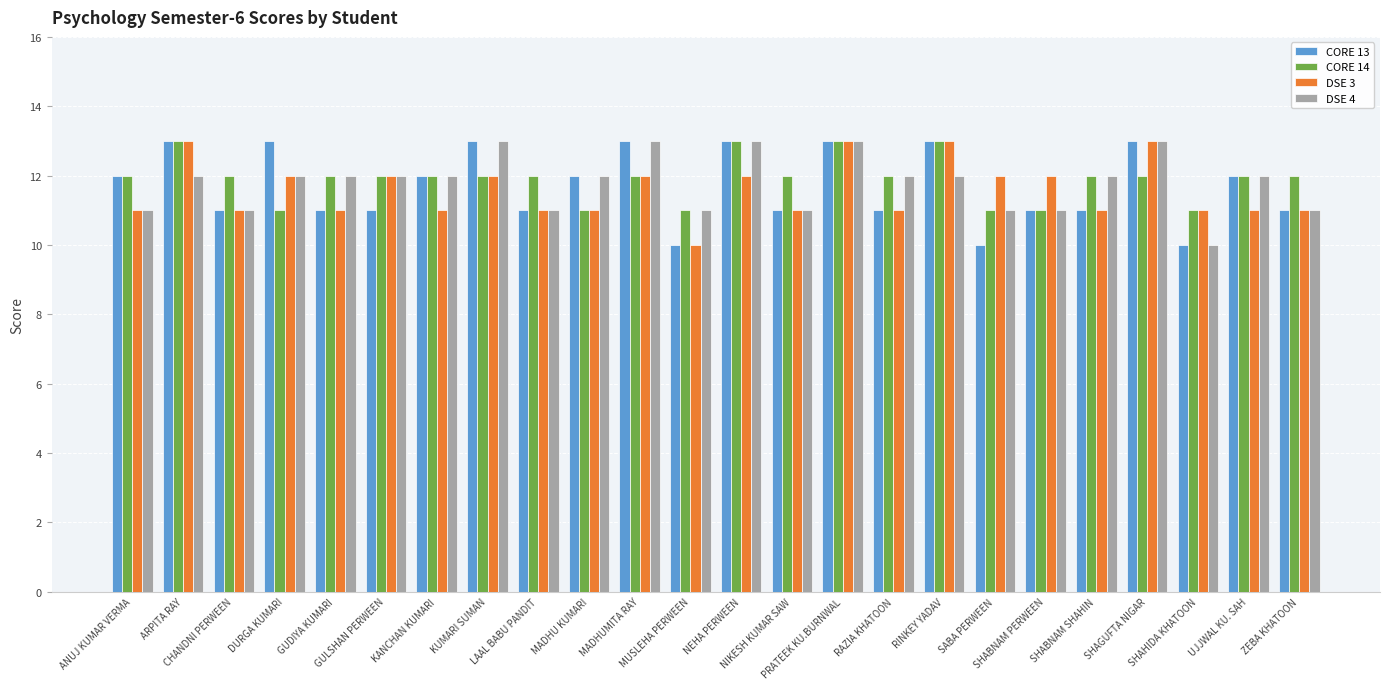

How many distinct data groups are displayed?

4